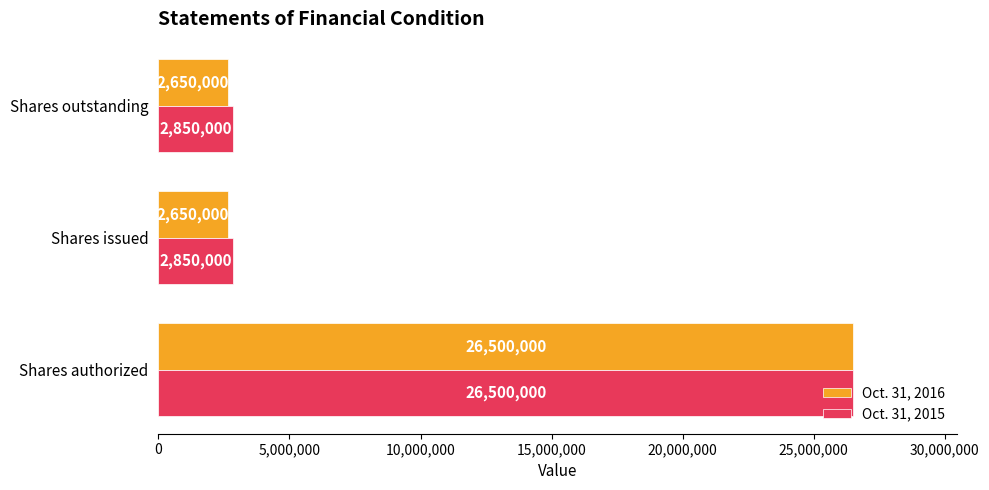

What is the sum of the Oct. 31, 2016 values at Shares outstanding and Shares issued?

5300000